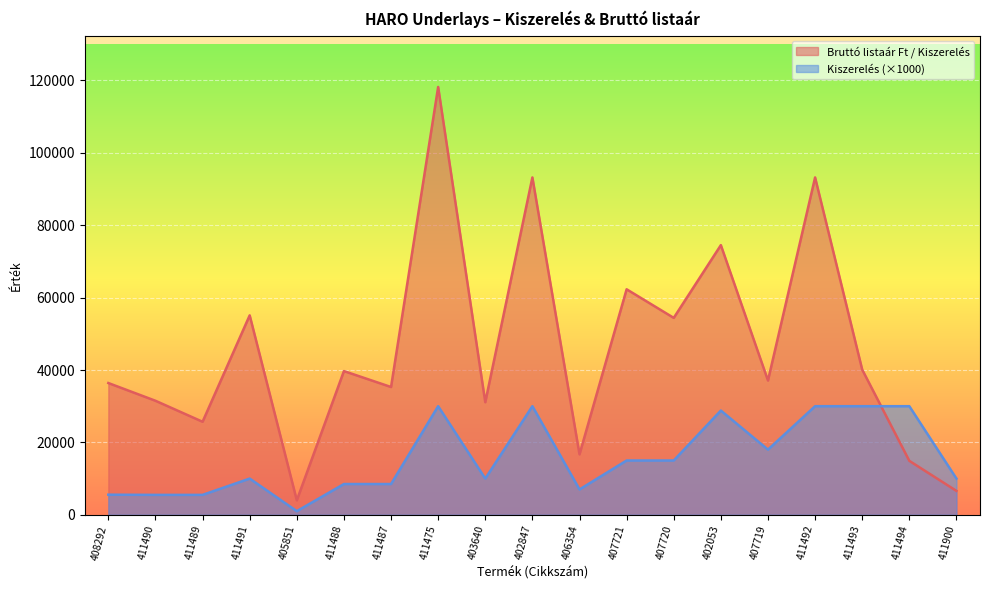

At which label does Bruttó listaár Ft / Kiszerelés first exceed 37100?

411491